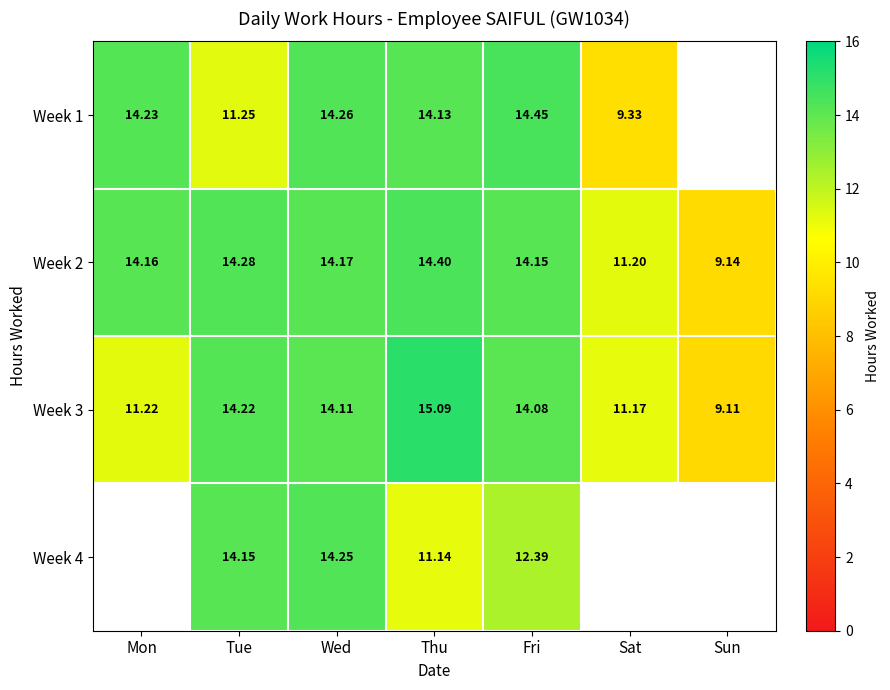

How many values in the Week 3 series are below 14?

3